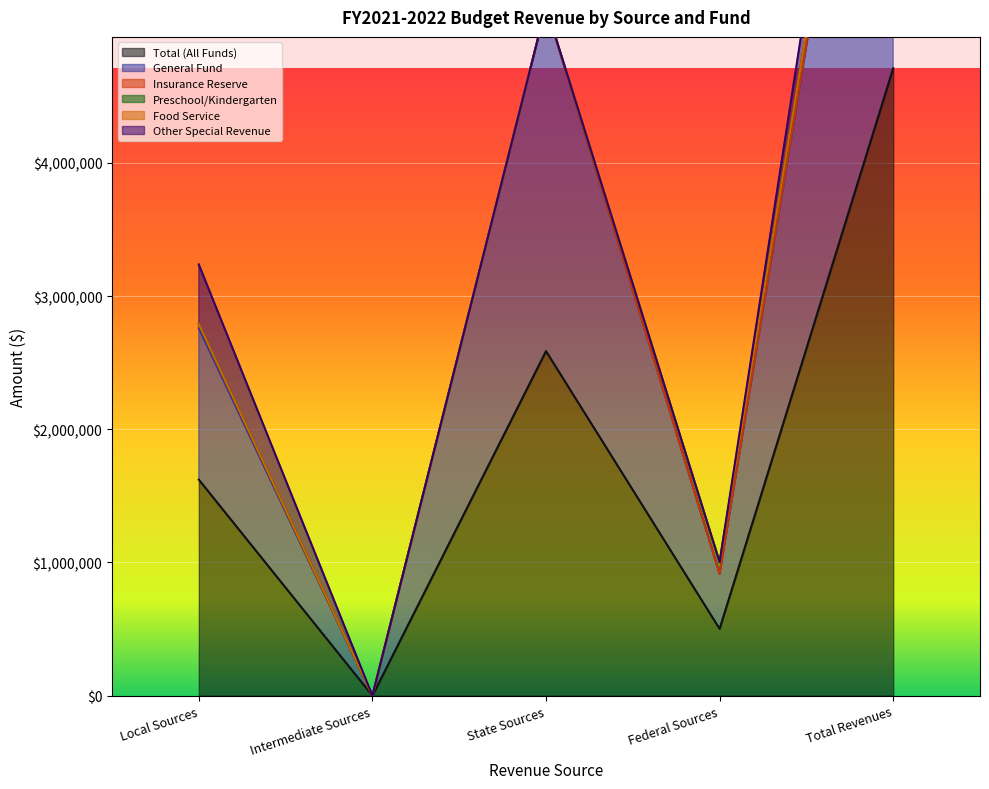

The value of Other Special Revenue at Local Sources is 447372. True or false?

True